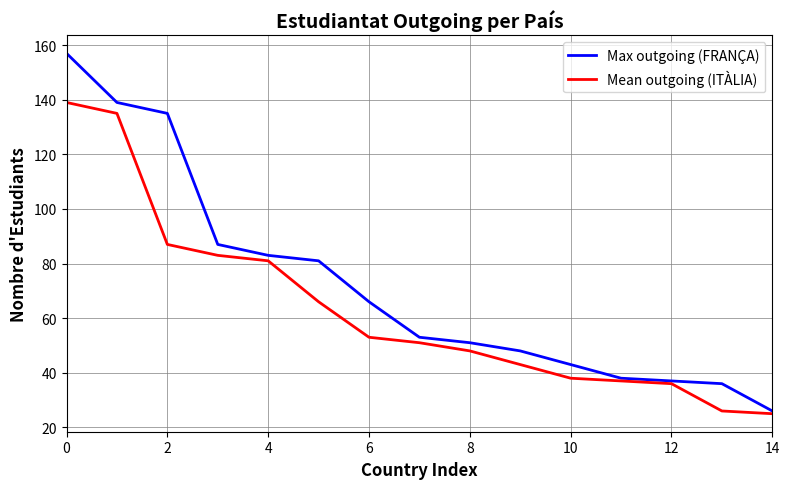

How many categories are shown in the chart?

15